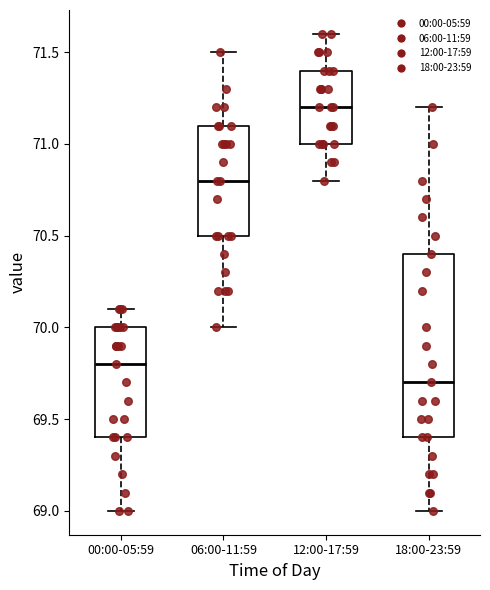

Reading left to right, read every box against the y-axis: the position of its median line, the range the box covers, and the ends of its whiskers. The values are not printed on the chart, so give them approximately, as read against the axis.

00:00-05:59: median 69.8, box 69.4 to 70.0, whiskers 69.0 to 70.1
06:00-11:59: median 70.8, box 70.5 to 71.1, whiskers 70.0 to 71.5
12:00-17:59: median 71.2, box 71.0 to 71.4, whiskers 70.8 to 71.6
18:00-23:59: median 69.7, box 69.4 to 70.4, whiskers 69.0 to 71.2